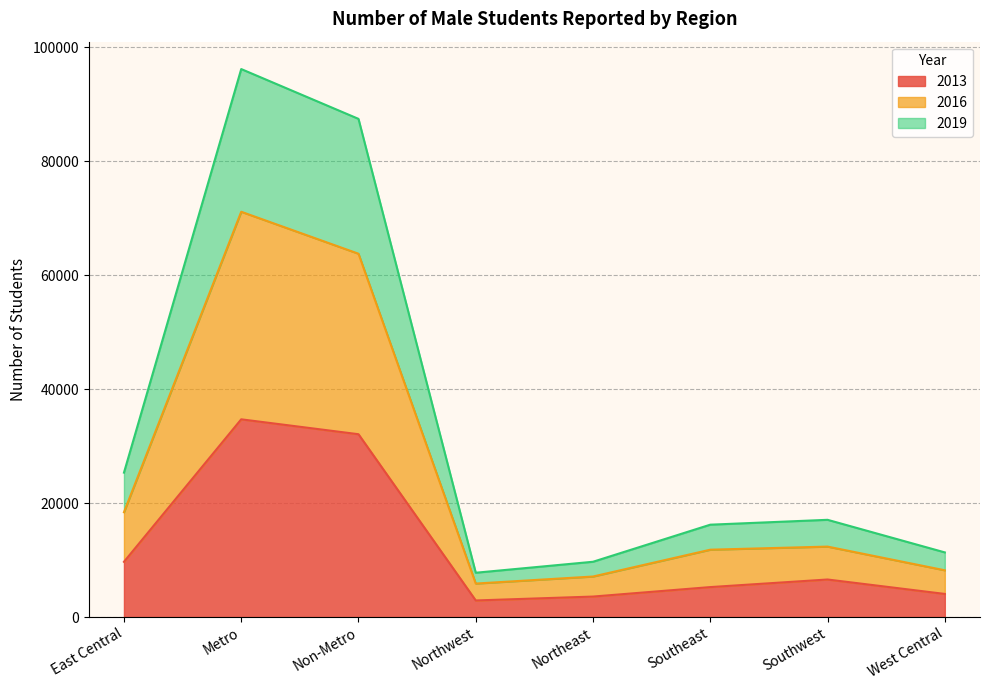

True or false: 2013 has a value of 34704 at Metro.

True